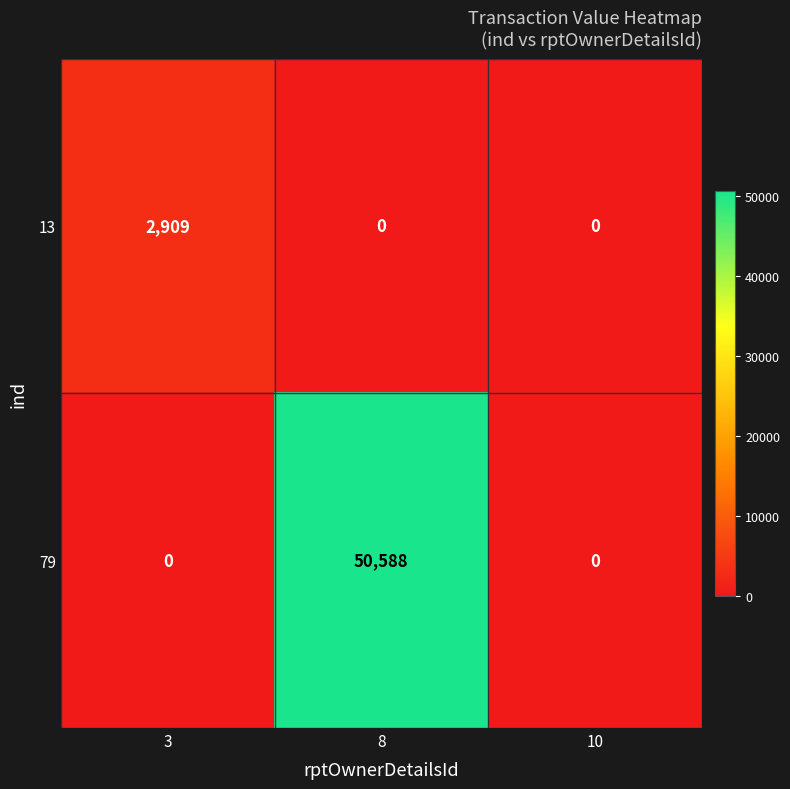

Count the number of data series in this chart.

2